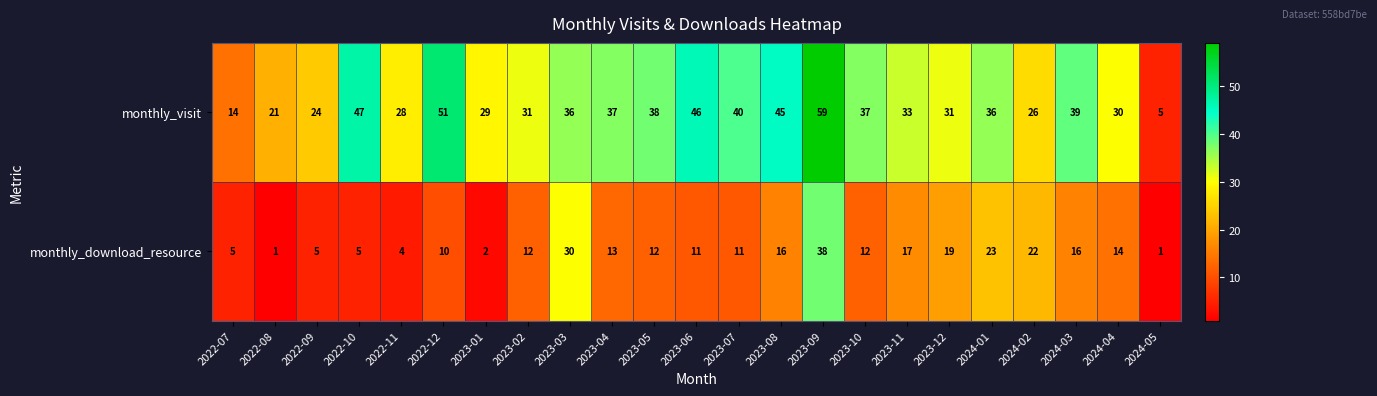

Which series changed the most between 2023-04 and 2023-10?

monthly_download_resource